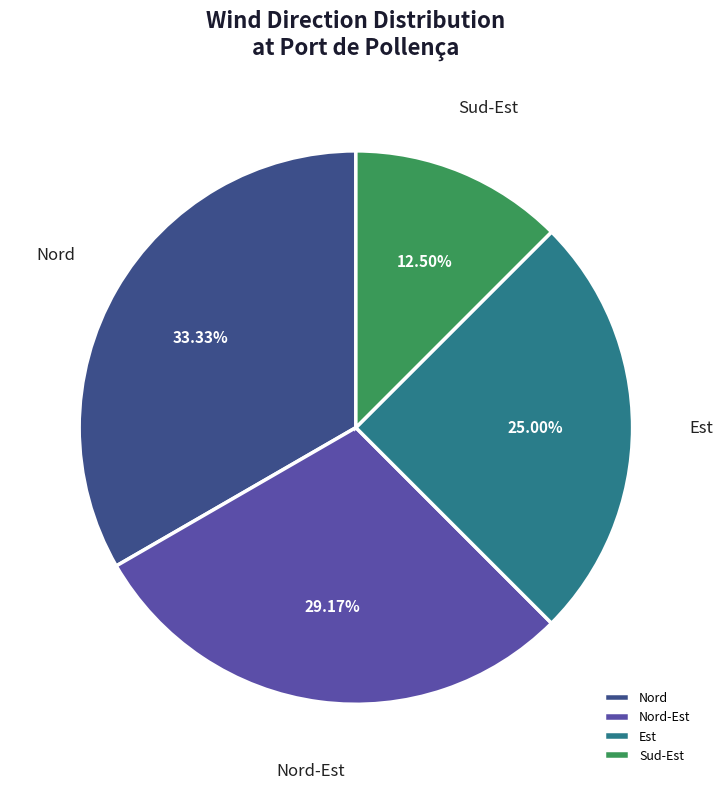

Approximately how many times larger is the value at Nord compared to Sud-Est?

2.7